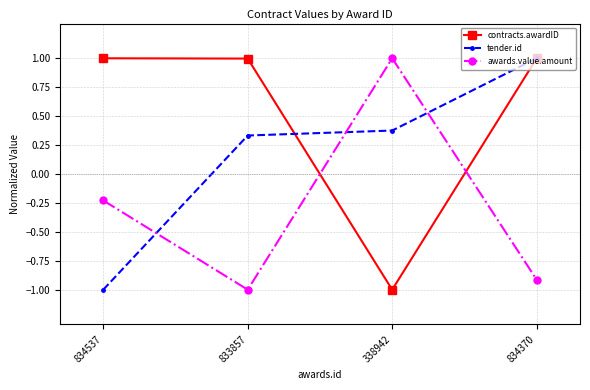

At which category does contracts.awardID reach its first local valley?

338942